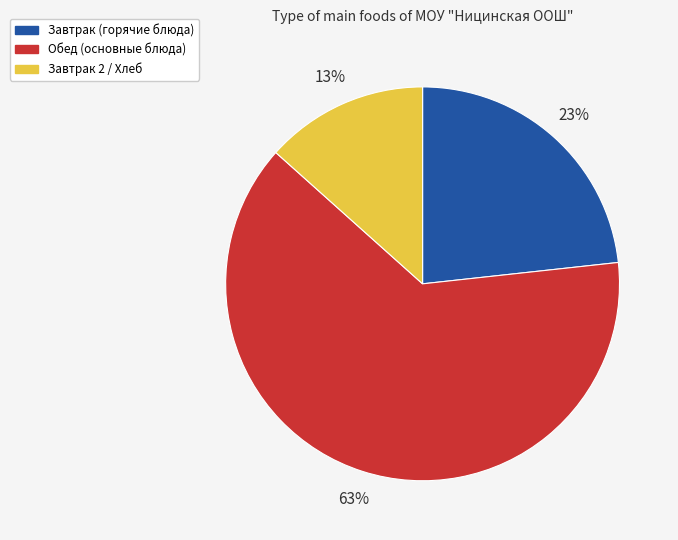

How many slices are in this pie chart?

3